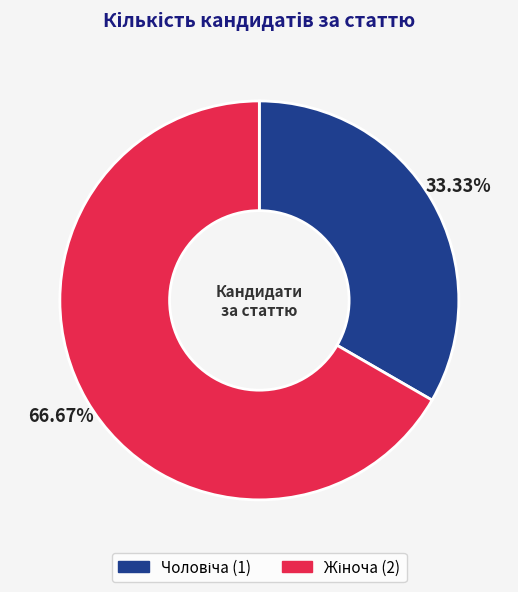

Is there any slice that represents more than half of the pie?

Yes